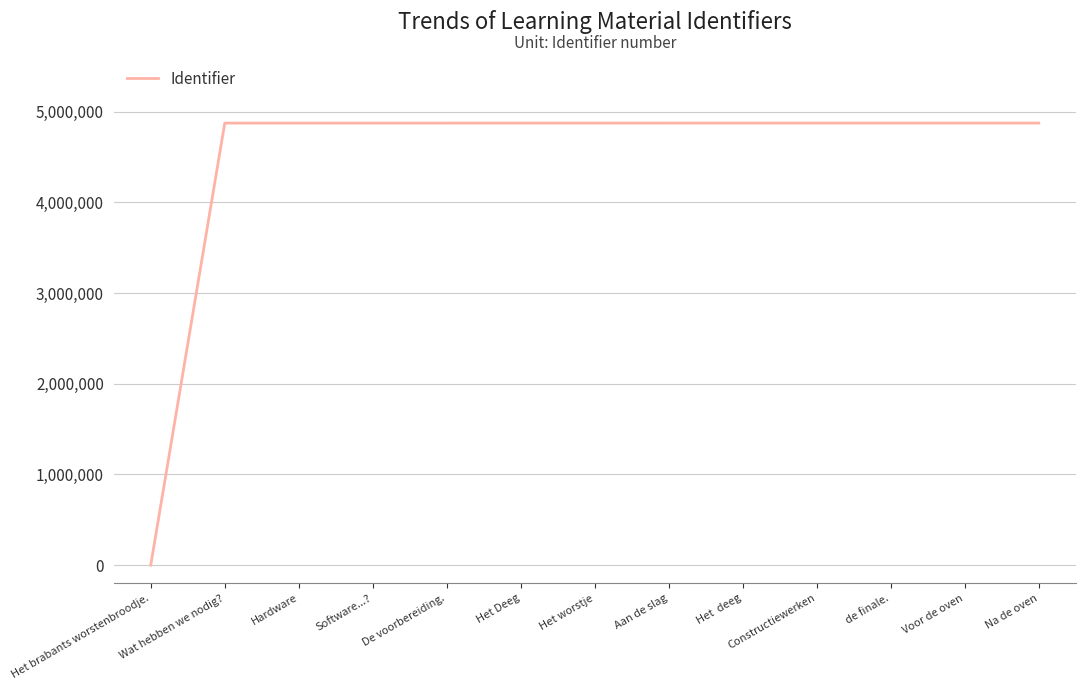

The value at Software...? is 6428467. True or false?

False